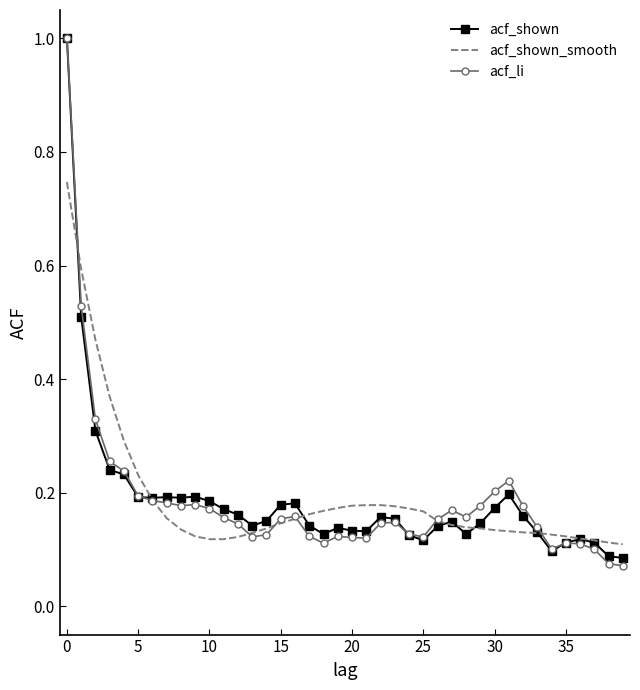

What is the greatest value displayed?

1.0